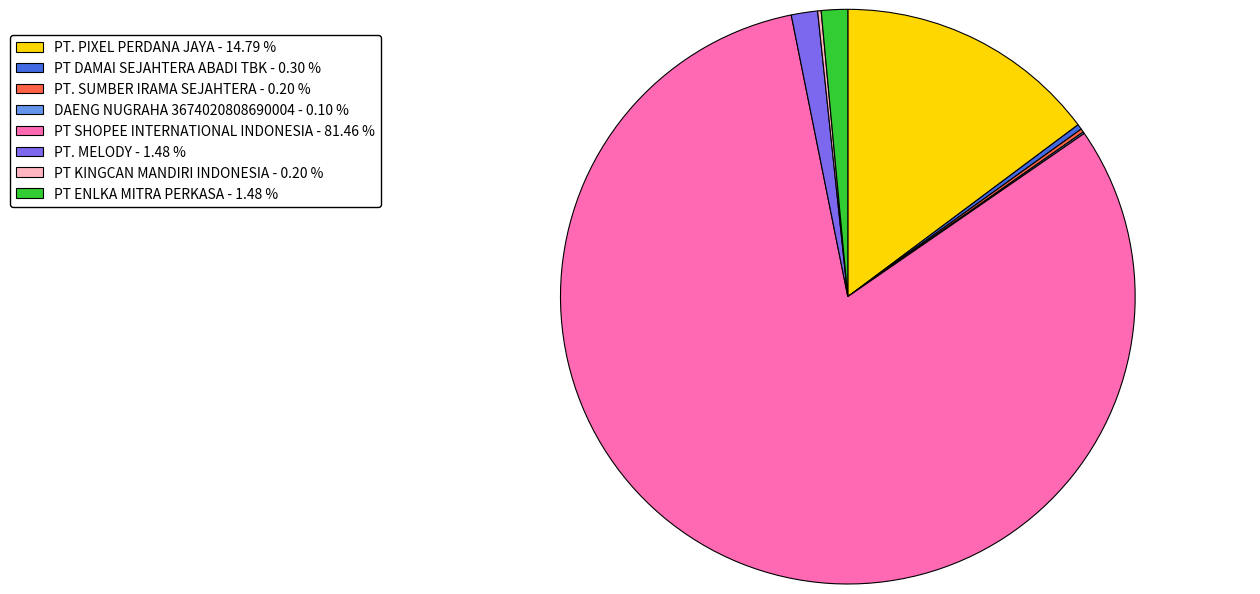

Is there a majority slice in this chart?

Yes